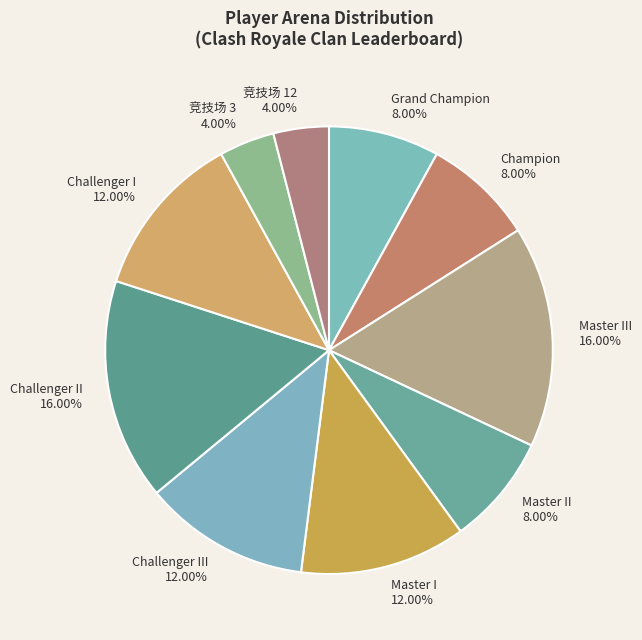

Between 竞技场 12 and Grand Champion, which is larger?

Grand Champion